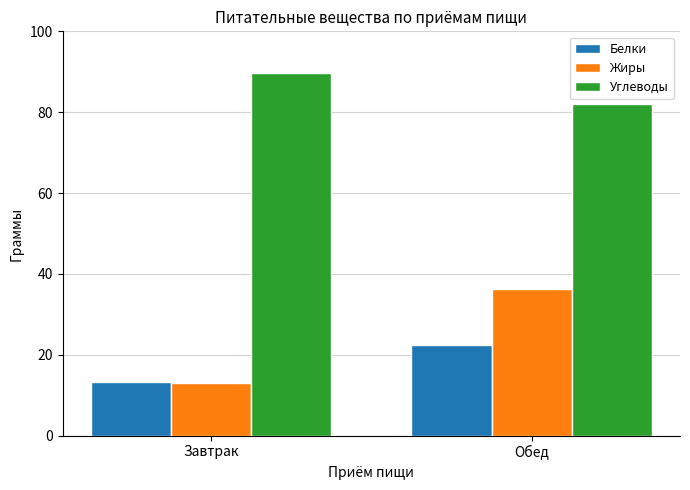

List the labels in order of Жиры value, largest first.

Обед, Завтрак